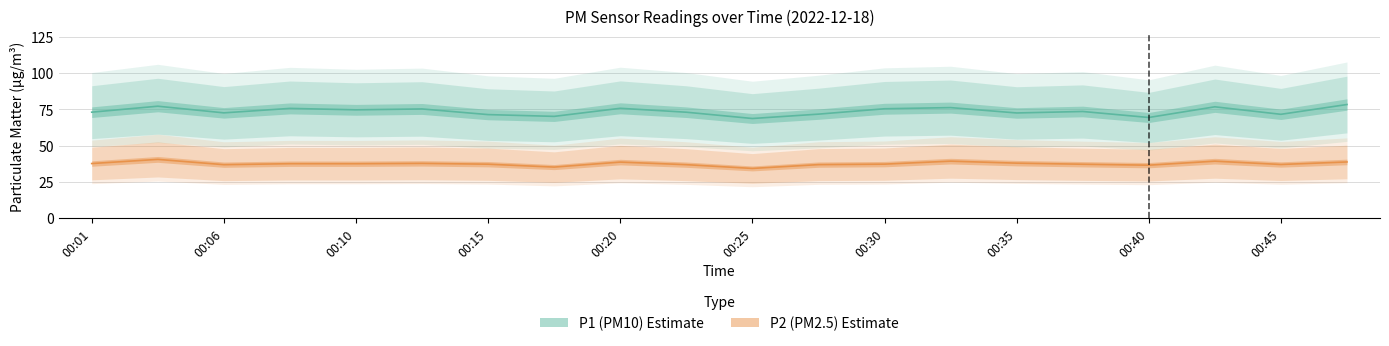

What value does the P1 series have at 00:18?

70.2